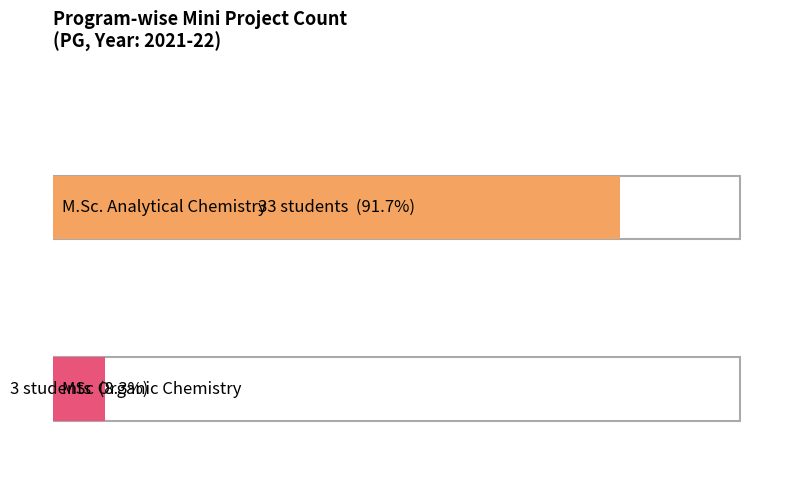

What value does the data have at 1, to the nearest 5?

5